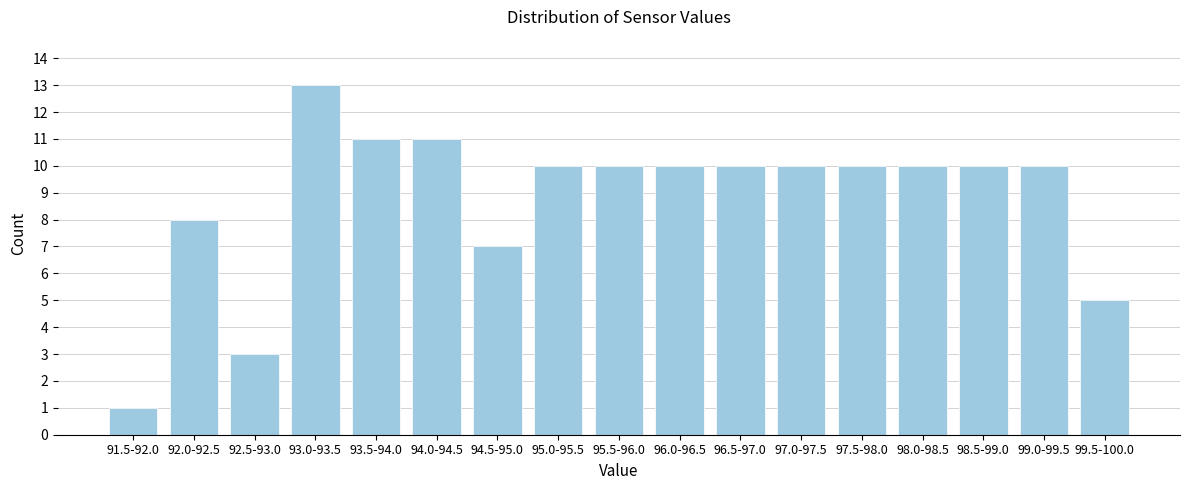

Reading left to right, extract all data points from this chart.

1	8	3	13	11	11	7	10	10	10	10	10	10	10	10	10	5